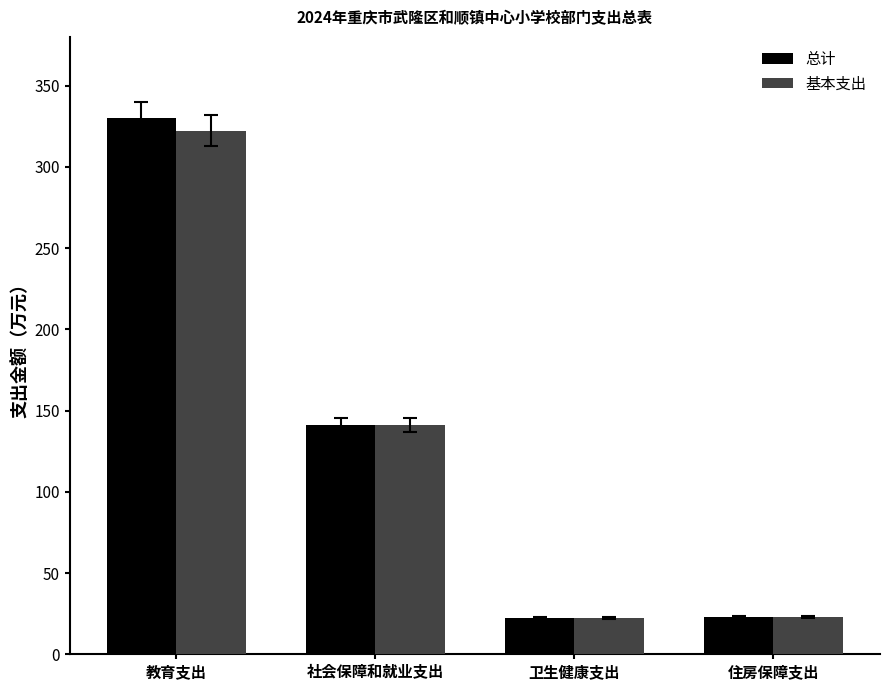

Read the 总计 value at 卫生健康支出.

22.1